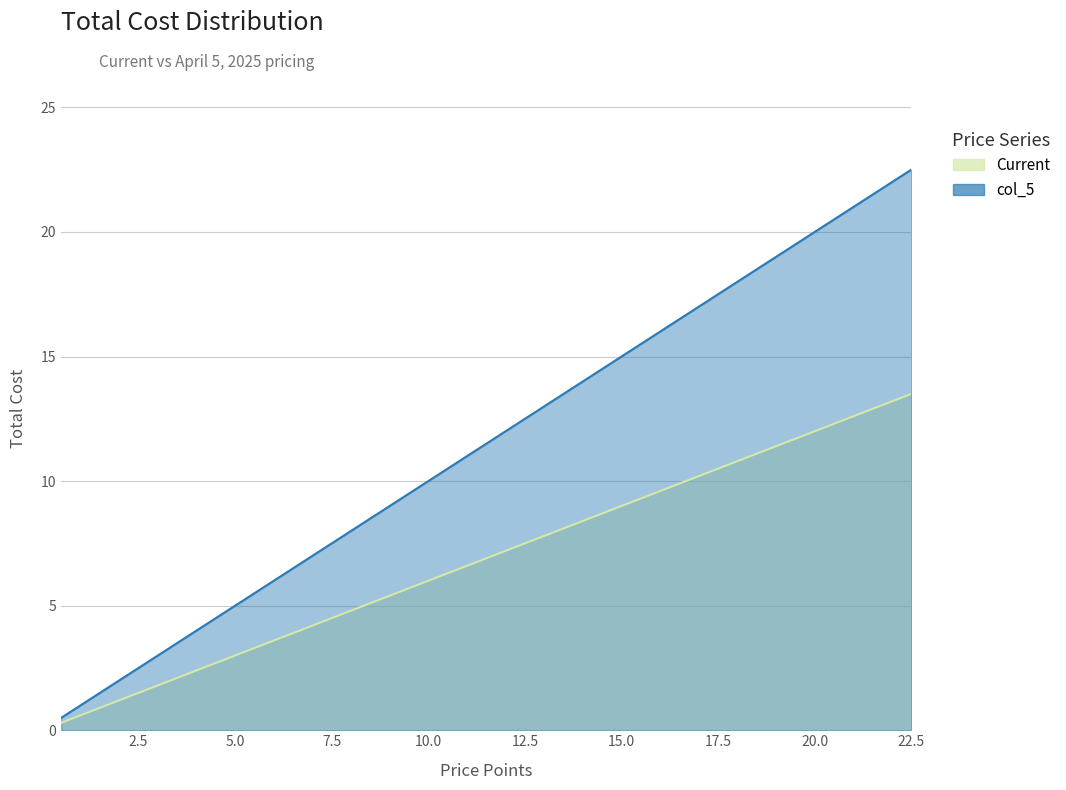

The value of Current at 12.5 is 7.5. True or false?

True